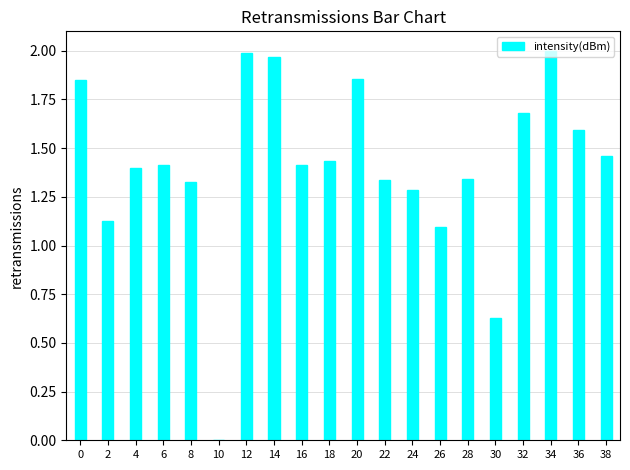

Where is the data nearest to the value 1?

26